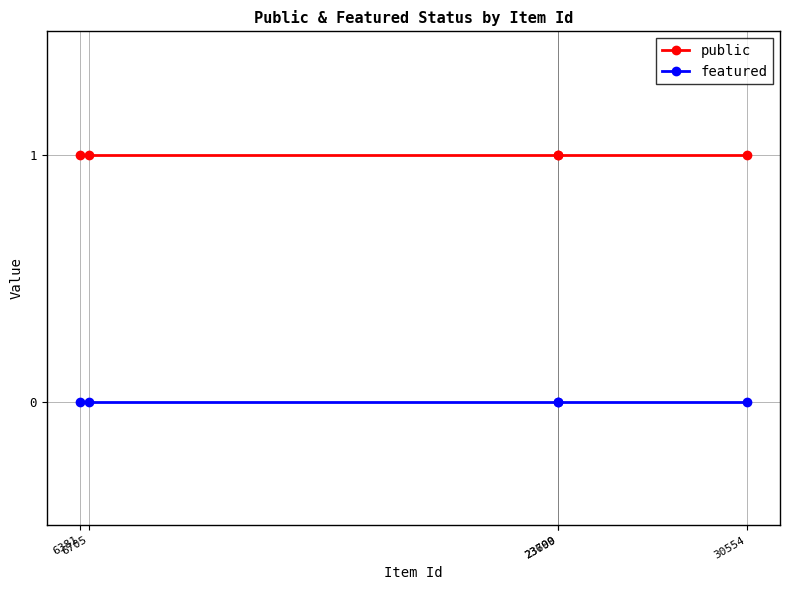

True or false: featured has more than 1 points higher than both neighbors.

False